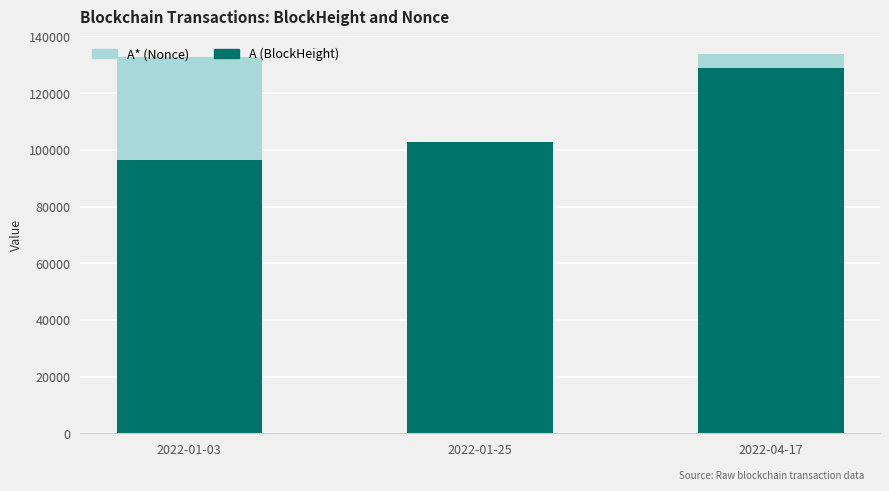

How many categories are shown in the chart?

3